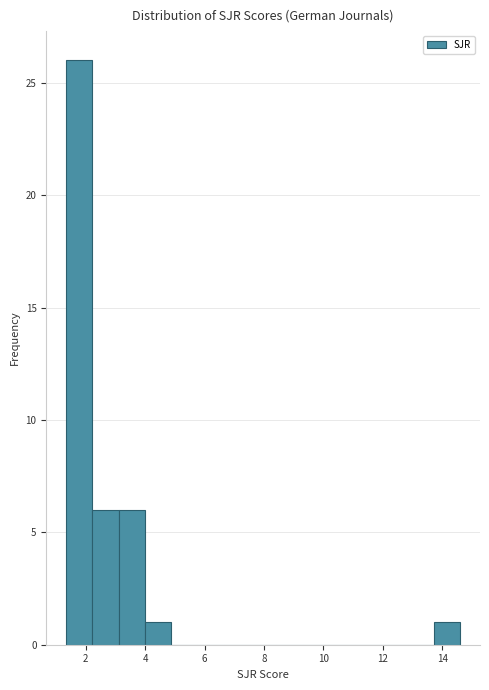

Reading left to right, transcribe this chart: for each bar, give the range it covers on the x-axis and its height. Neither the bar edges nor the heights are printed on the chart, so give them approximately, as read against the axes.

1.4 to 2.2: 26
2.2 to 3.2: 6
3.2 to 4.0: 6
4.0 to 4.8: 1
4.8 to 5.8: 0
5.8 to 6.6: 0
6.6 to 7.6: 0
7.6 to 8.4: 0
8.4 to 9.2: 0
9.2 to 10.2: 0
10.2 to 11.0: 0
11.0 to 12.0: 0
12.0 to 12.8: 0
12.8 to 13.8: 0
13.8 to 14.6: 1